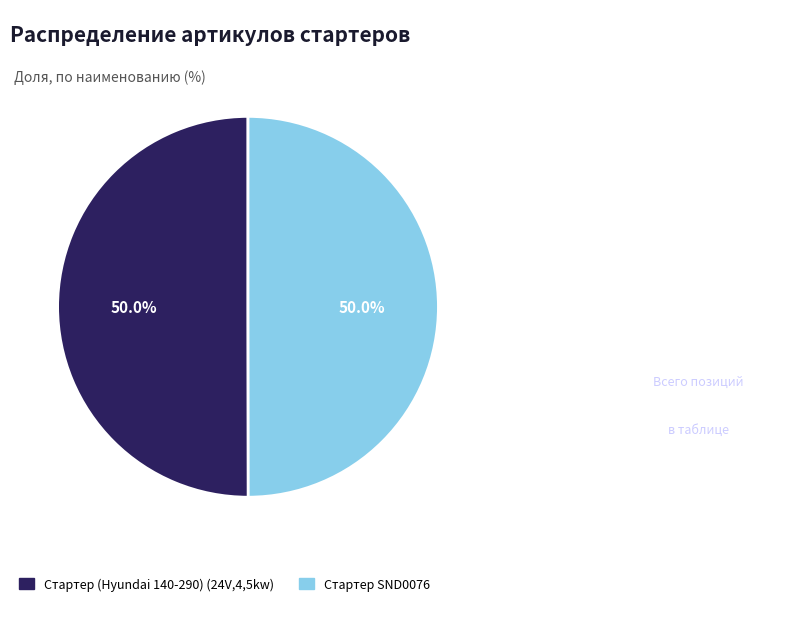

What percentage is the Стартер (Hyundai 140-290) (24V,4,5kw) slice, to the nearest percent?

50%